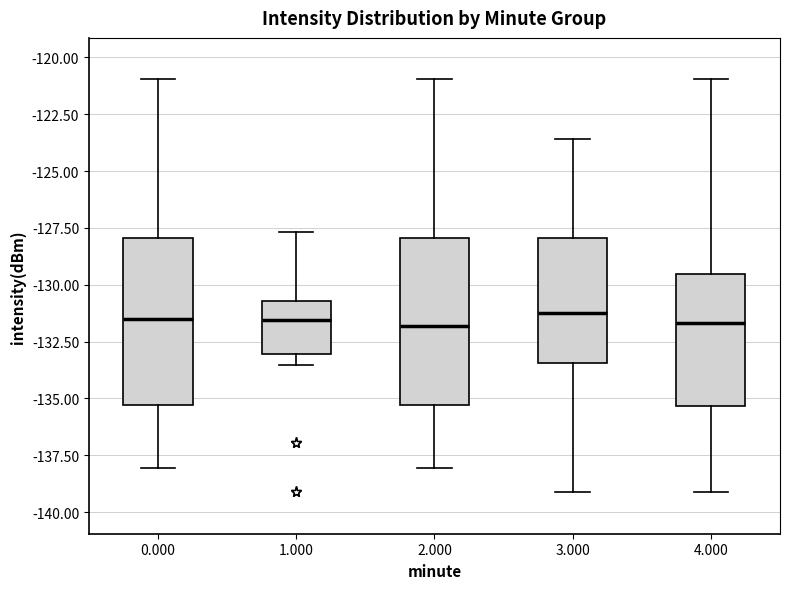

Reading left to right, transcribe this box plot: for each box, give where its median line is, the range the box spans, and where its two whiskers end, as read against the y-axis. The values are not printed on the chart, so give them approximately, as read against the axis.

0.000: median -131.5, box -135.5 to -128.0, whiskers -138.0 to -121.0
1.000: median -131.5, box -133.0 to -130.5, whiskers -133.5 to -127.5
2.000: median -132.0, box -135.5 to -128.0, whiskers -138.0 to -121.0
3.000: median -131.0, box -133.5 to -128.0, whiskers -139.0 to -123.5
4.000: median -131.5, box -135.5 to -129.5, whiskers -139.0 to -121.0